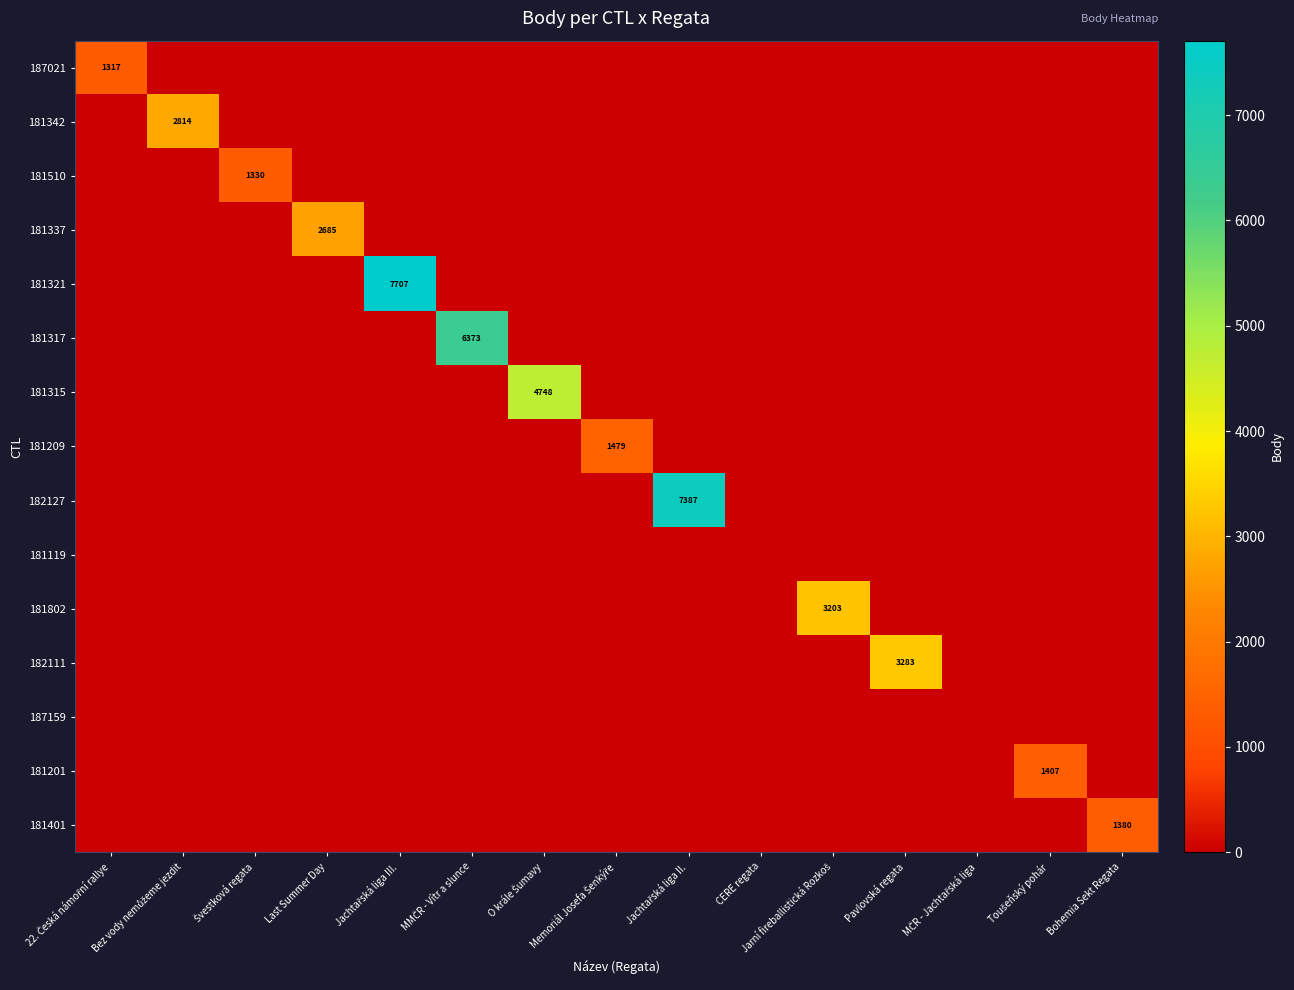

The 181317 series shows 2489 at Bez vody nemůžeme jezdit. True or false?

False